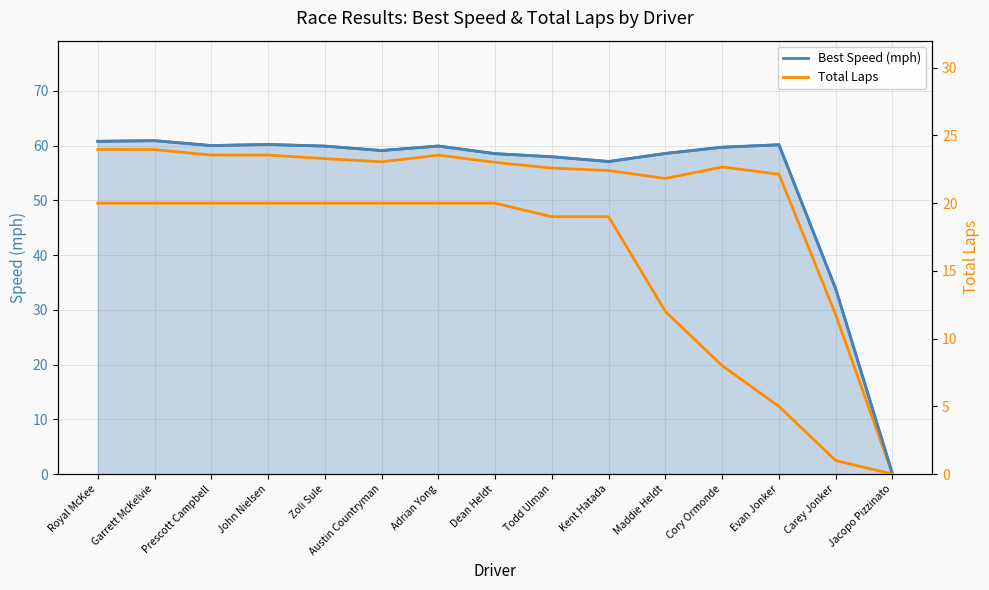

What is the total value across all series at Garrett McKelvie?

140.1